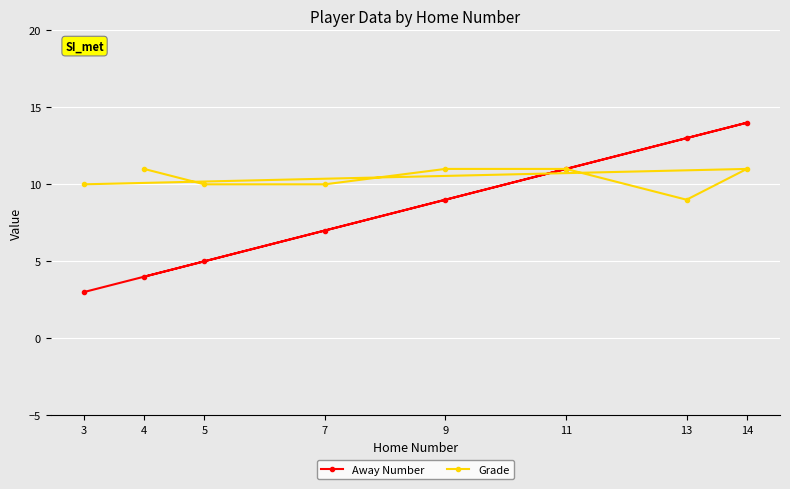

What is the difference between the maximum and second lowest values in the Away Number series?

10